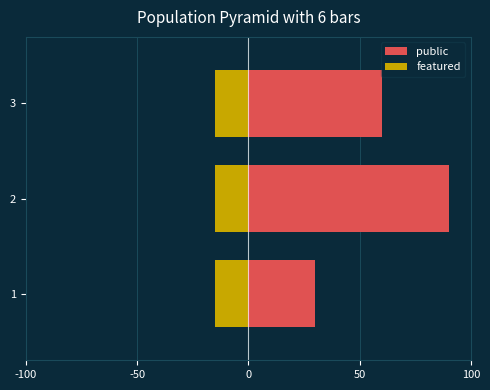

Is the value of featured at 0 greater than the value of public at 0?

No